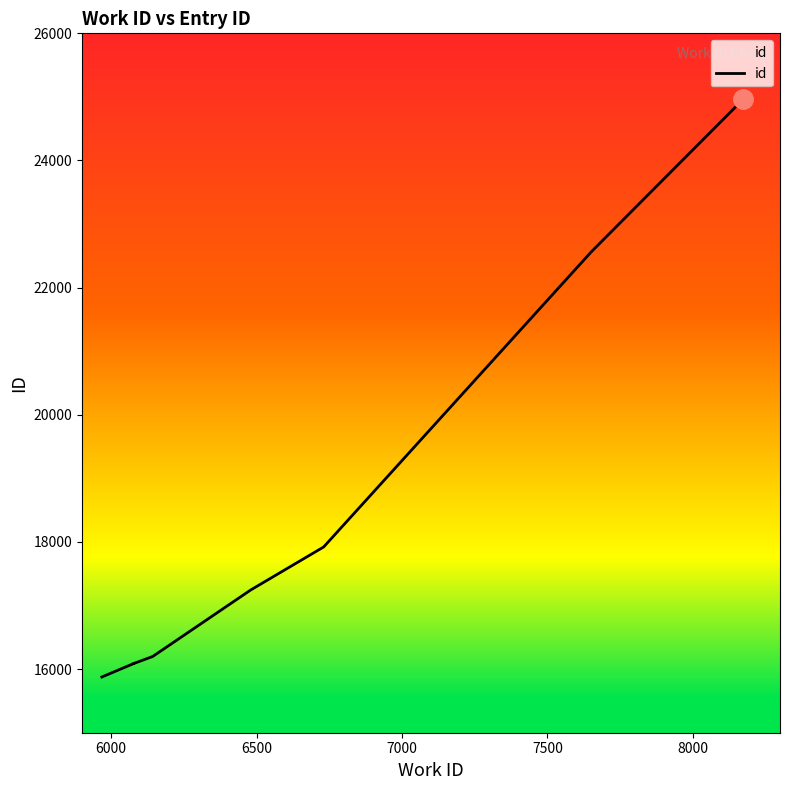

What is the difference between the second highest and second lowest values?

6480